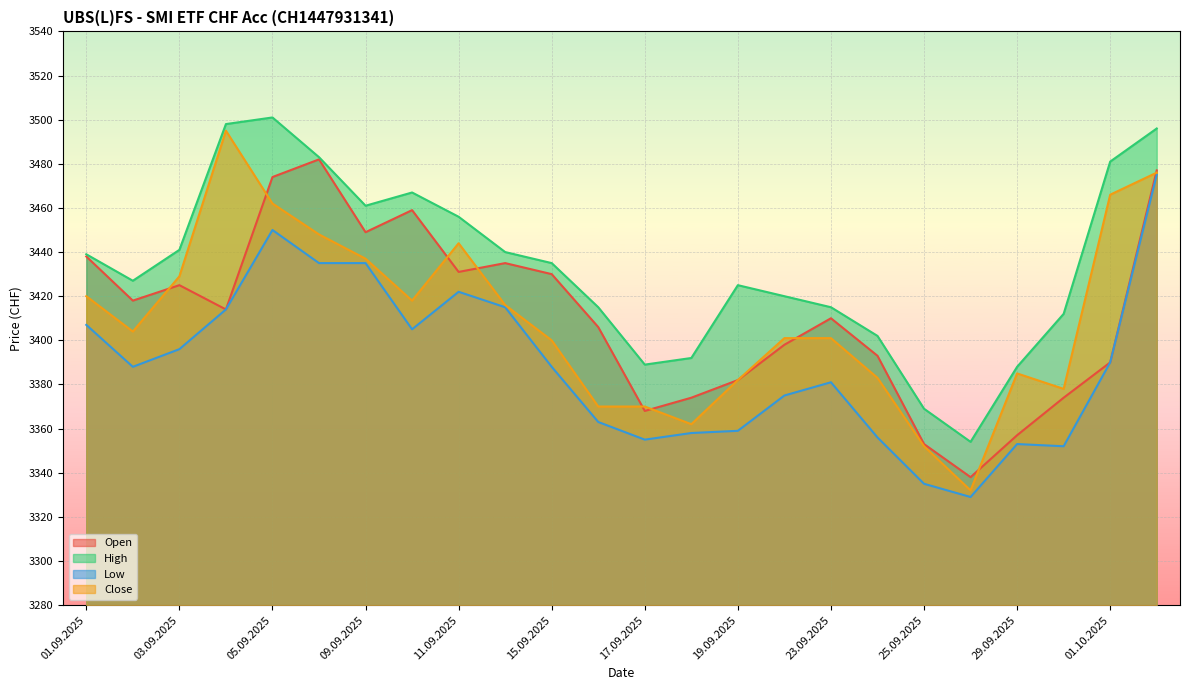

What is the value of the Open point at the 13th from the left?

3368